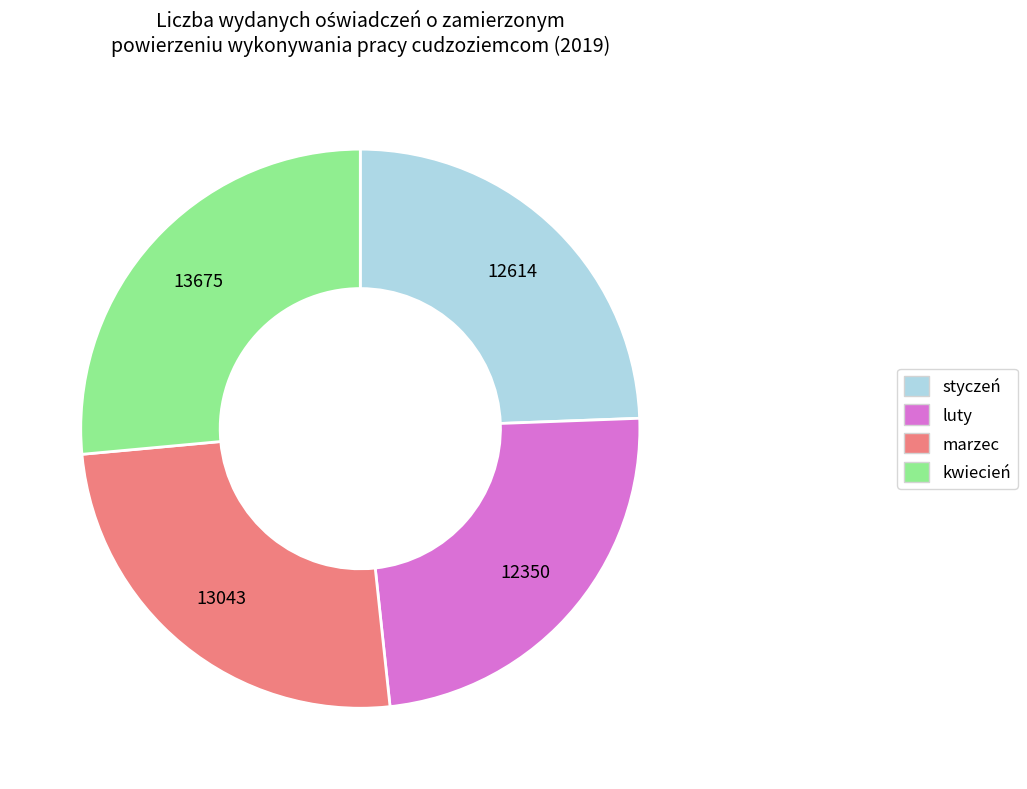

Approximately how many times larger is the value at marzec compared to styczeń?

1.0